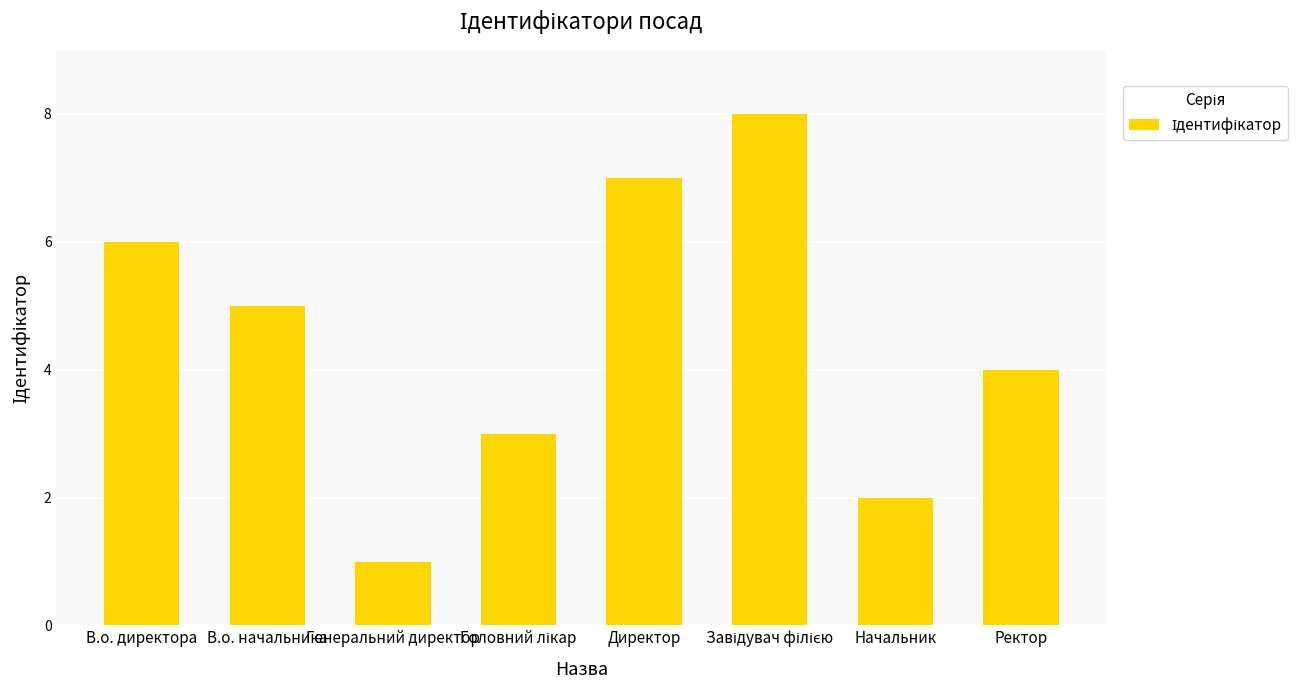

True or false: the data shows 3 at Директор.

False